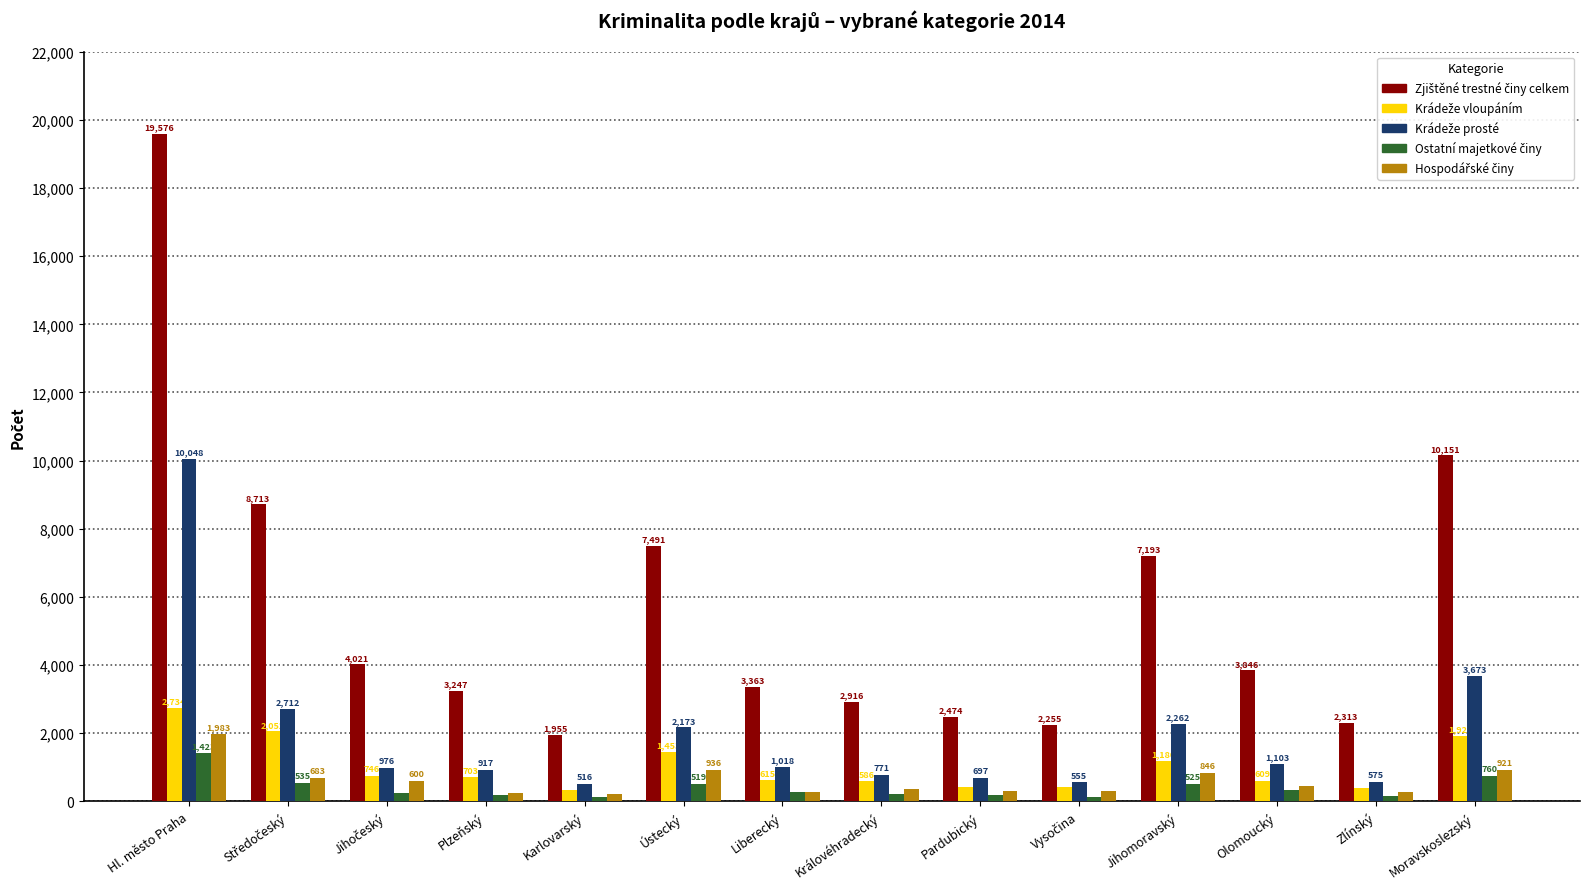

What is the greatest value displayed?

19576